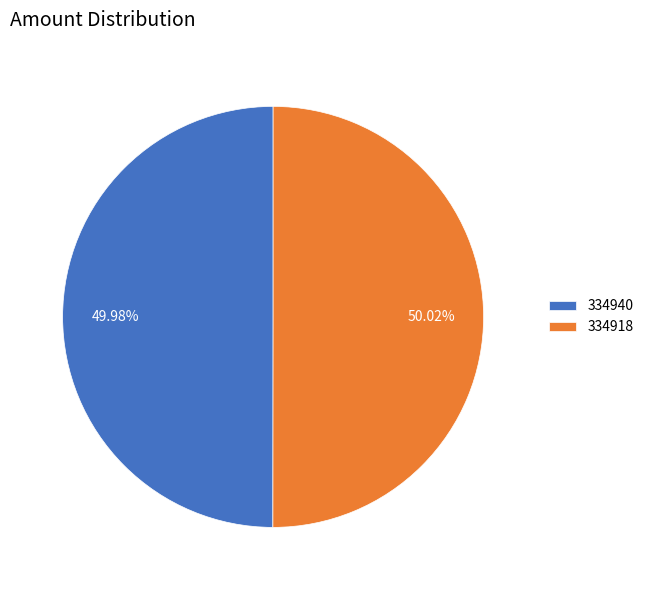

To the nearest percent, what is the difference between the 334940 and 334918 slice percentages?

0%